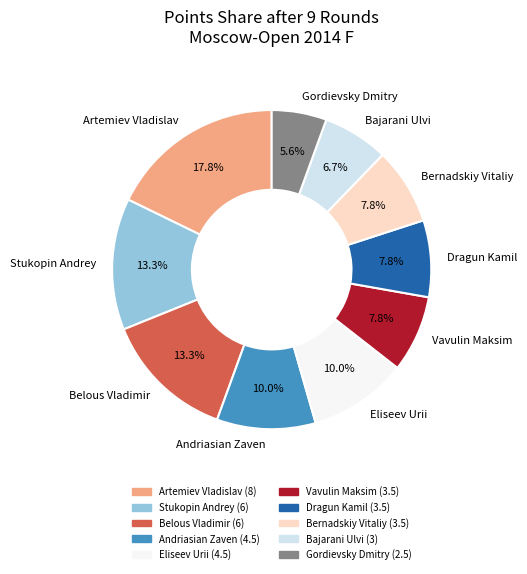

To the nearest percent, what is the difference between the Bernadskiy Vitaliy and Bajarani Ulvi slice percentages?

1%